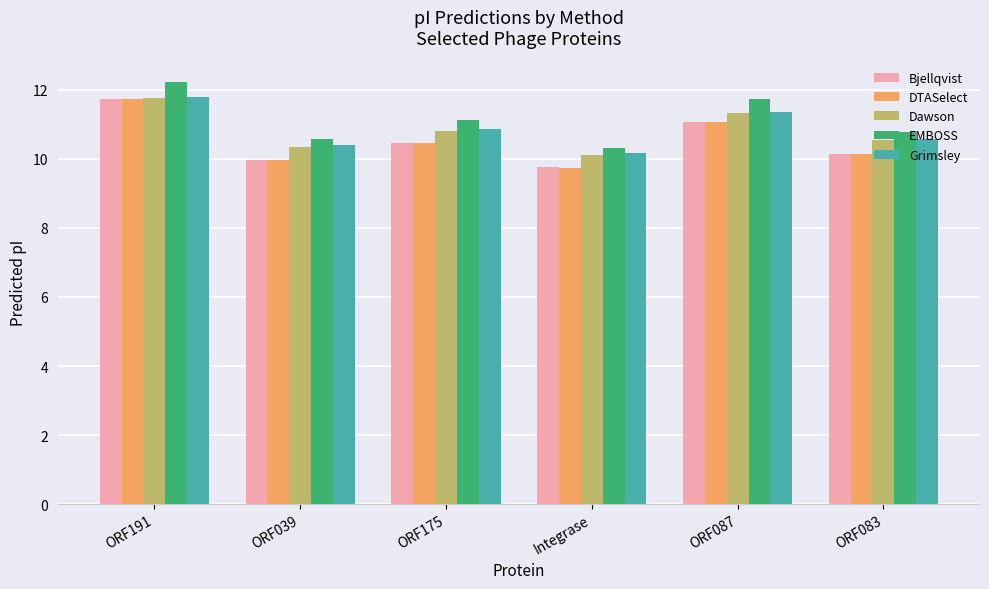

Rank the categories by Dawson value from lowest to highest.

Integrase, ORF039, ORF083, ORF175, ORF087, ORF191